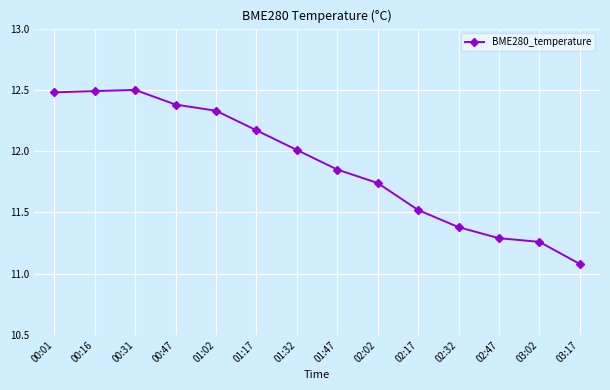

True or false: there are more than 2 points higher than both neighbors.

False